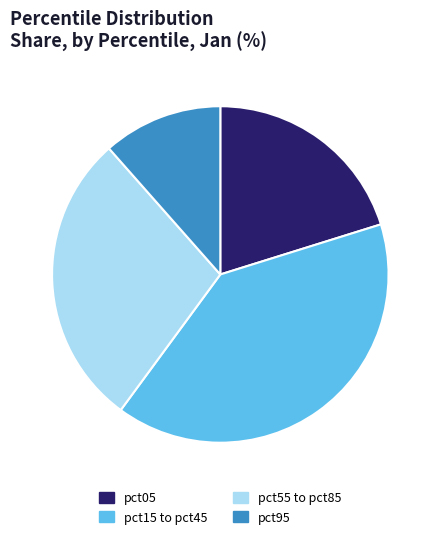

Does any single category account for the majority?

No